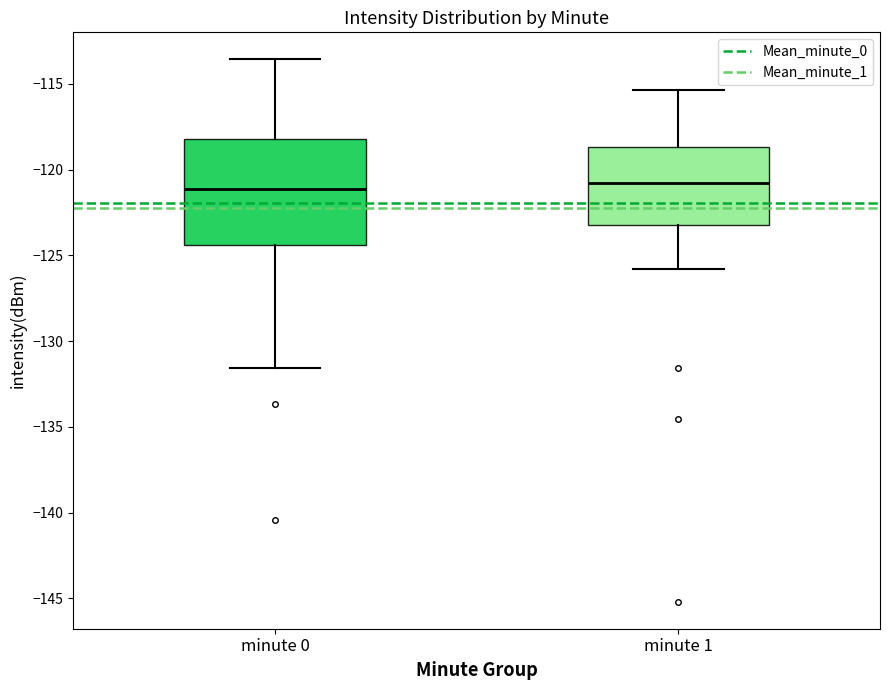

Where is the upper edge of the box for minute 0 on the y-axis? The values are not printed on the chart, so give them approximately, as read against the axis.

-118.0